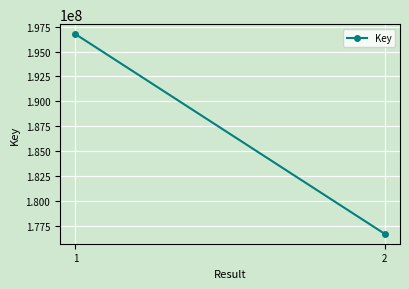

Reading left to right, extract all data points from this chart.

196748994	176694873